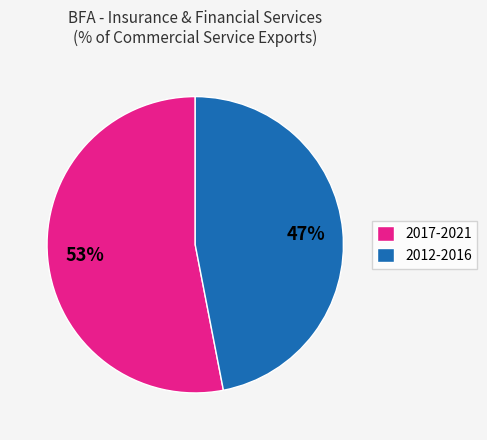

What percentage is the 2017-2021 slice, to the nearest percent?

53%